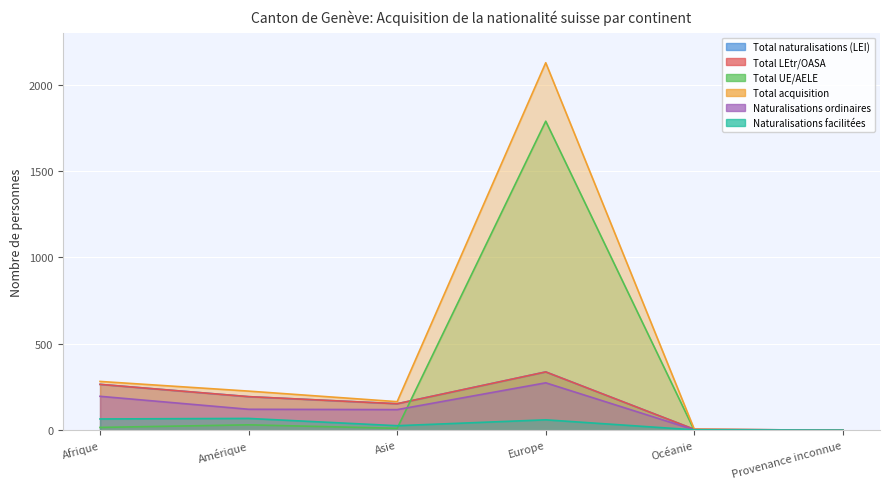

In Naturalisations facilitées, how many points are higher than both neighbors (excluding endpoints)?

2